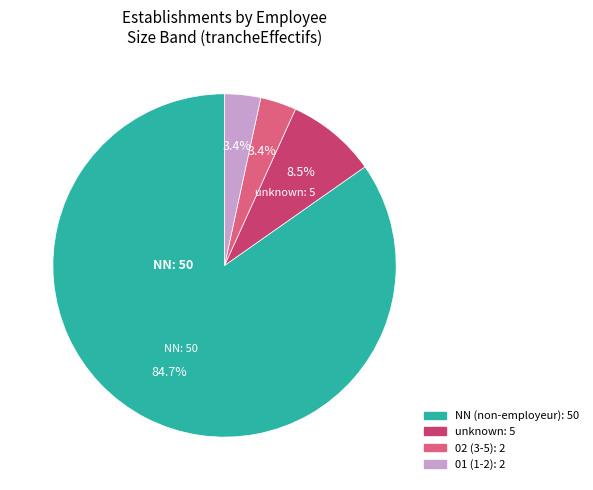

Is there a majority slice in this chart?

Yes